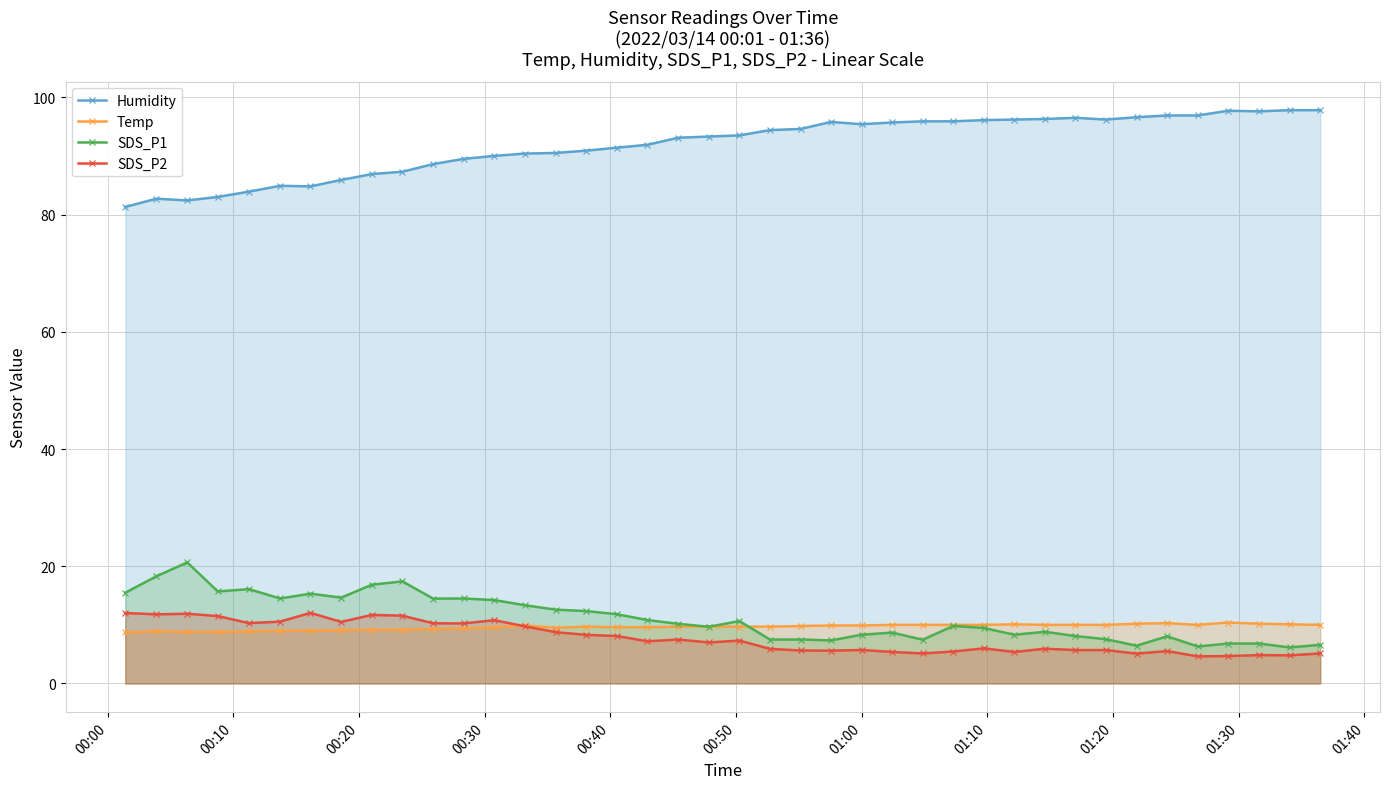

At how many categories does at least one series exceed 72?

40